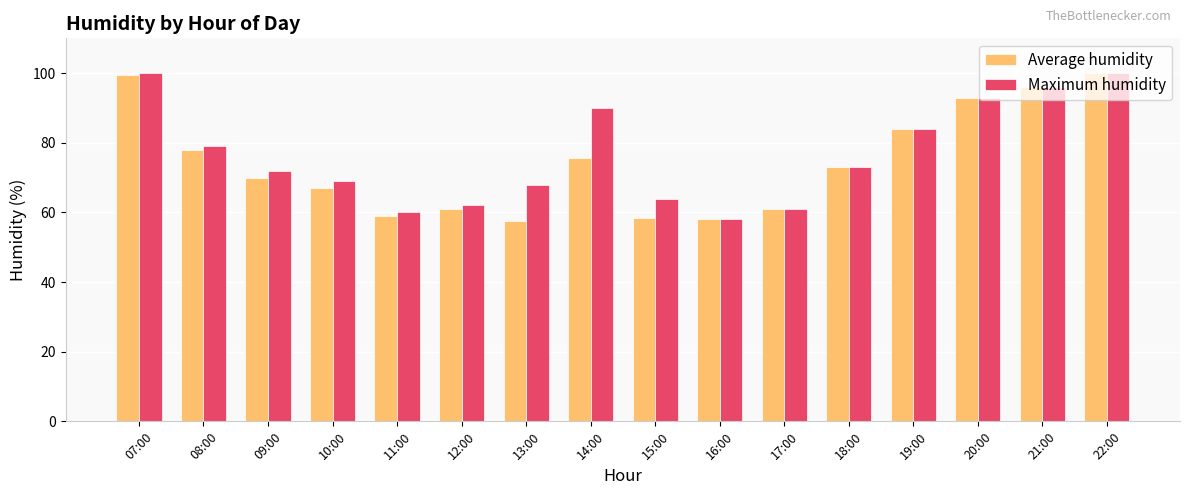

What is the sum of the Maximum humidity values at 10:00 and 11:00?

129.0